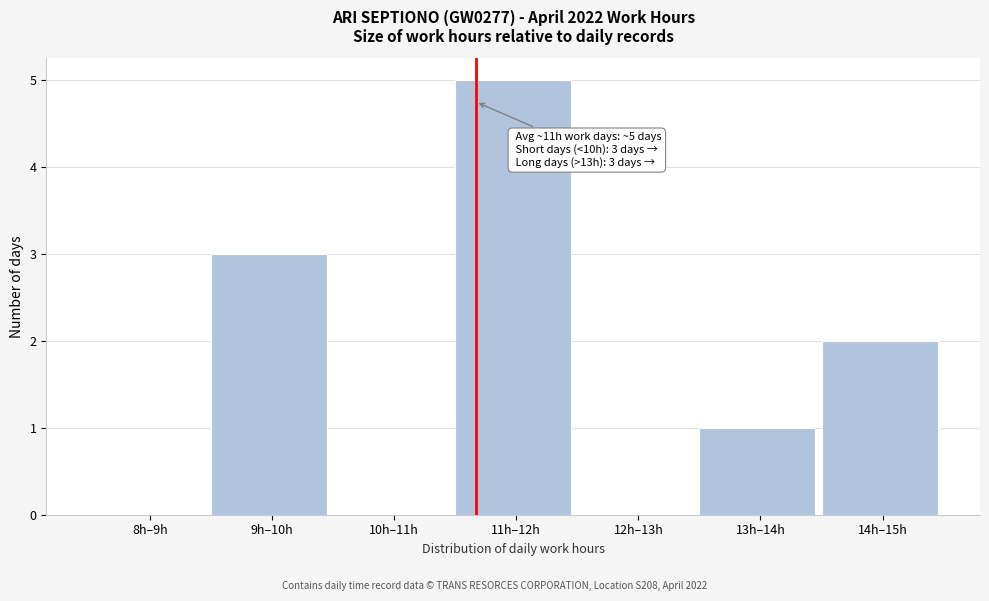

Reading left to right, what are all the values shown in this chart?

8h–9h=0	9h–10h=3	10h–11h=0	11h–12h=5	12h–13h=0	13h–14h=1	14h–15h=2